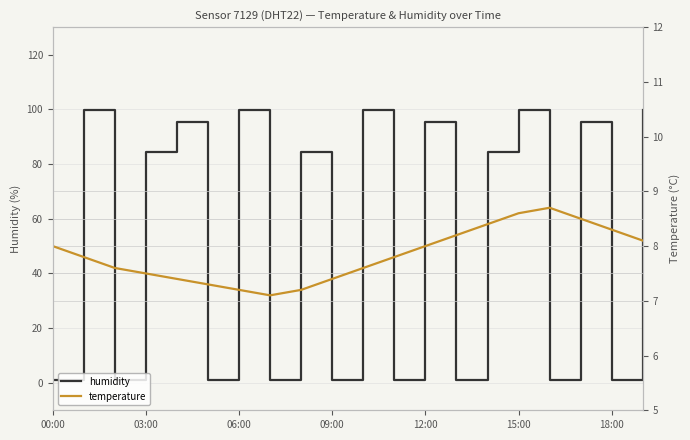

What position from the left is 16?

17